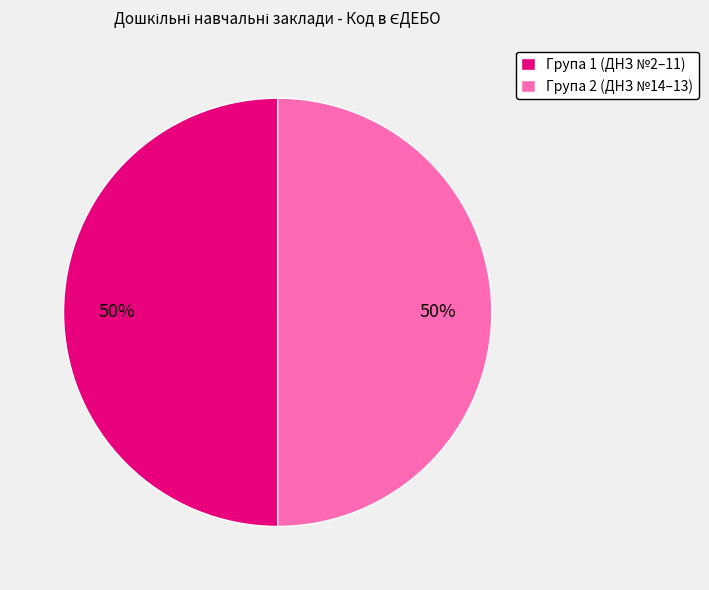

Approximately how many times larger is the value at Група 2 (ДНЗ №14–13) compared to Група 1 (ДНЗ №2–11)?

1.0